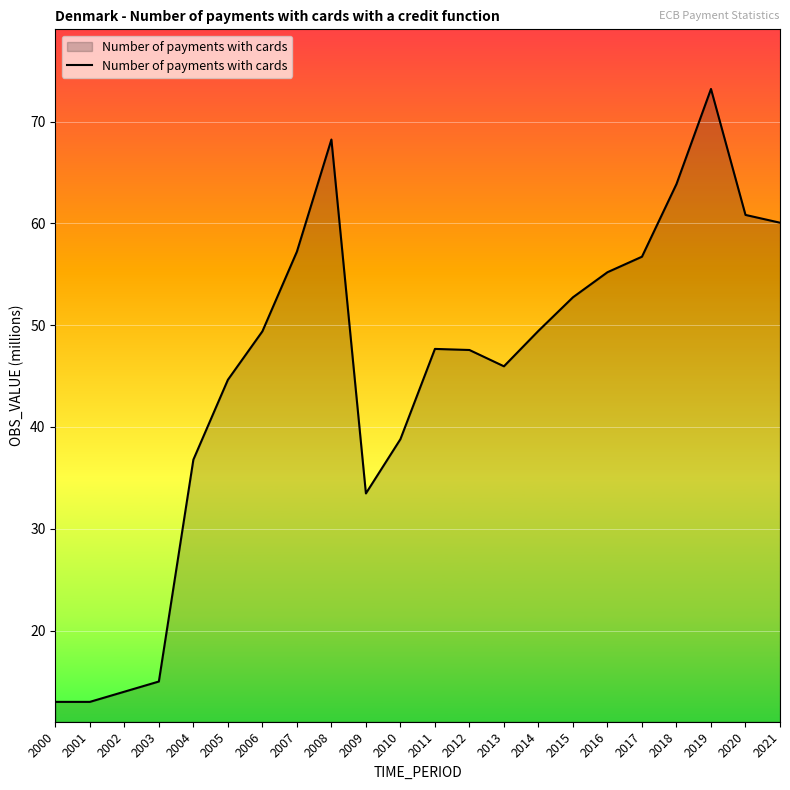

What is the greatest value displayed?

73.2